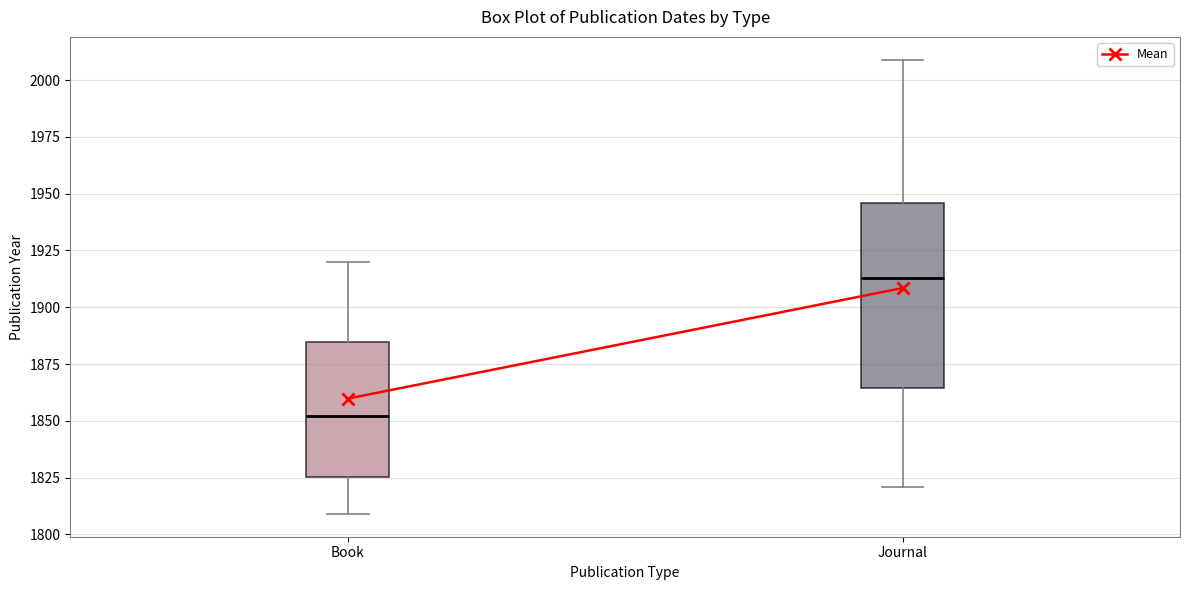

Which box's median line is the highest?

Journal